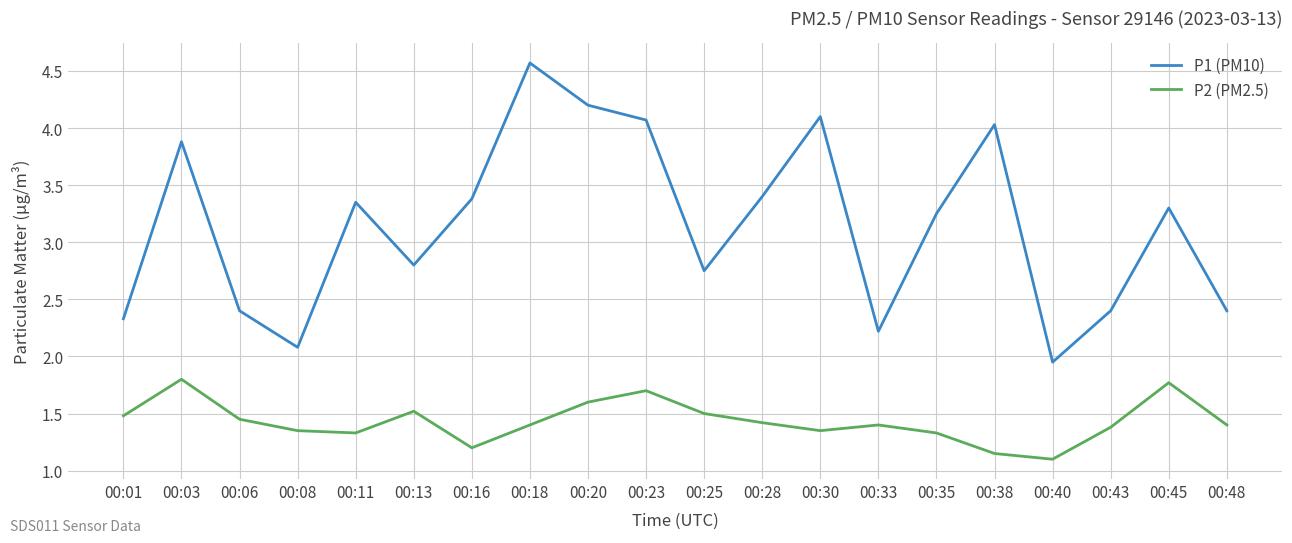

True or false: P2 (PM2.5) and P1 (PM10) intersect in this chart.

False